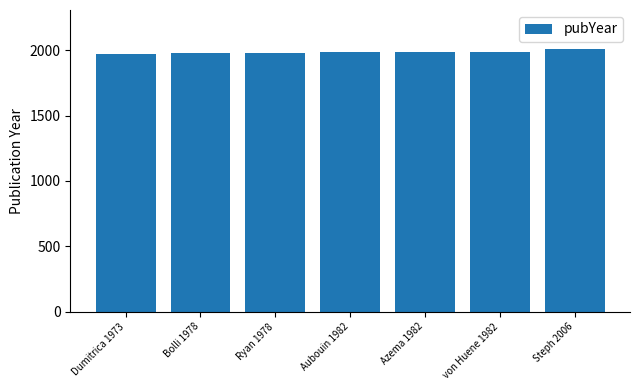

True or false: the data shows 1180 at Bolli 1978.

False